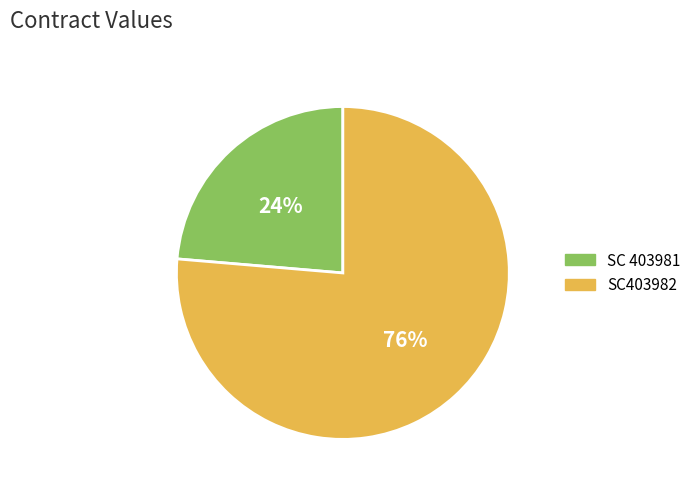

To the nearest percent, what is the average slice percentage?

50%